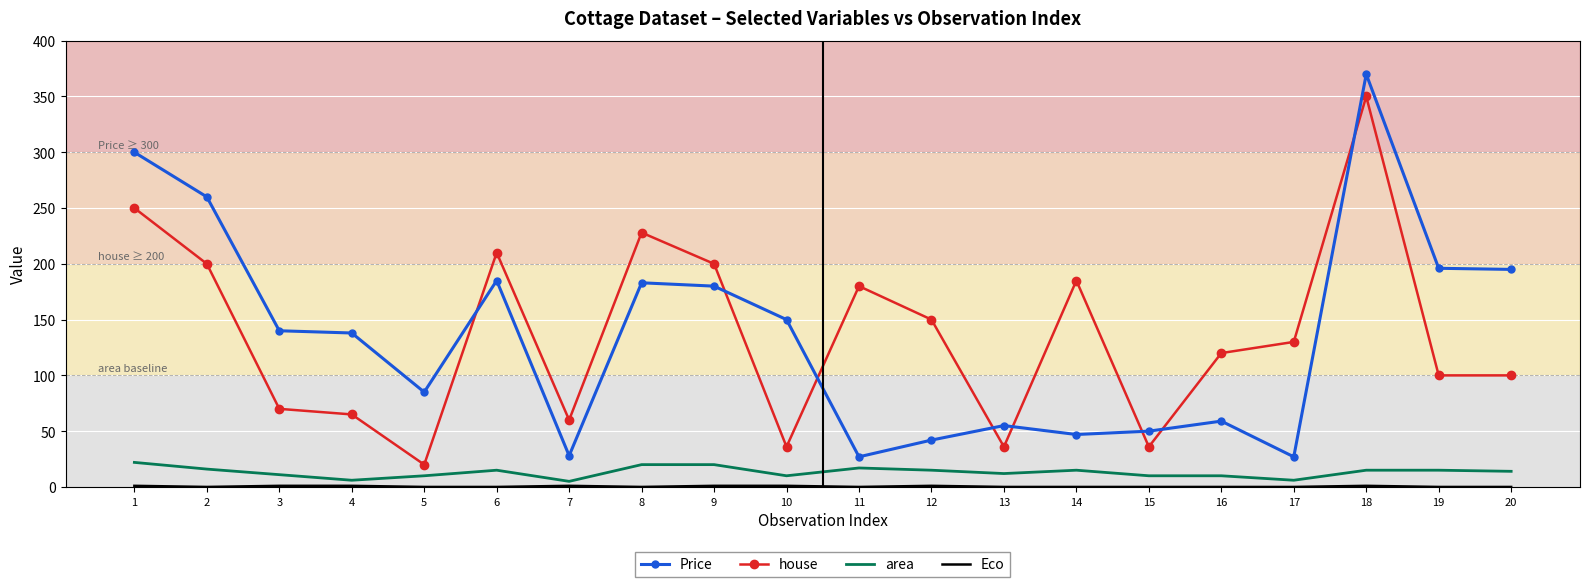

What is the maximum value for area?

22